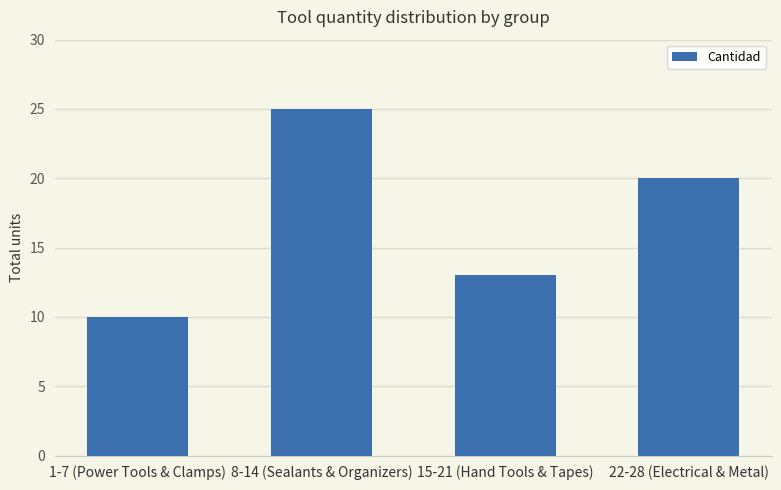

Is it true that the value at 15-21 (Hand Tools & Tapes) is 18?

False